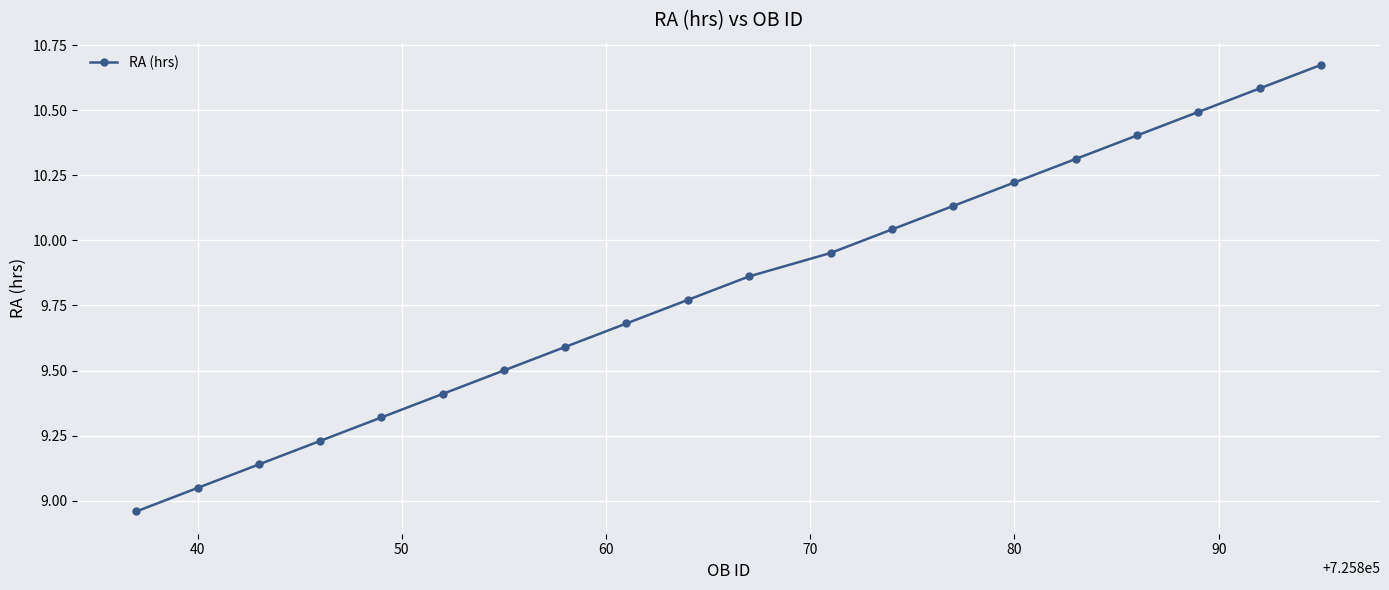

What is the difference between the second highest and minimum values?

1.6